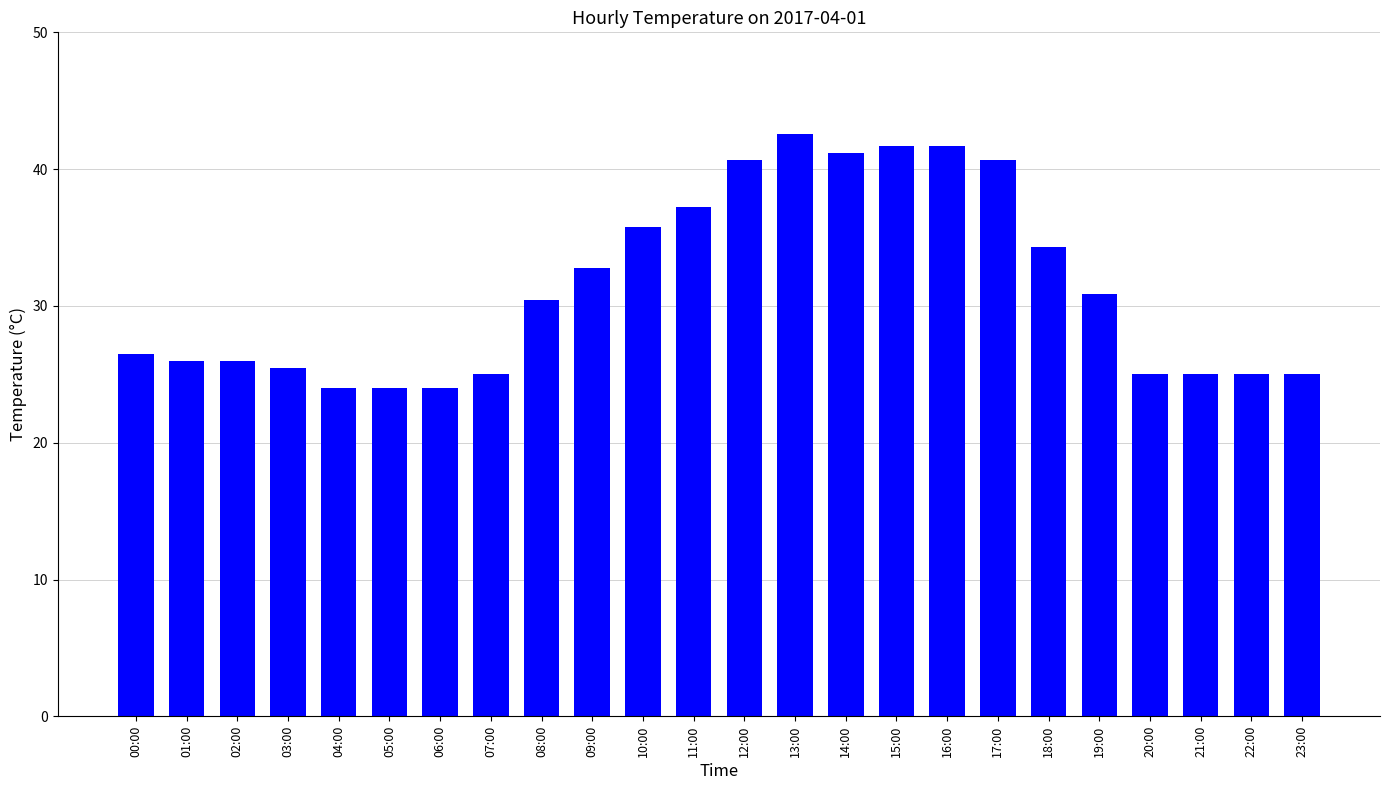

Read the value at 14:00.

41.2